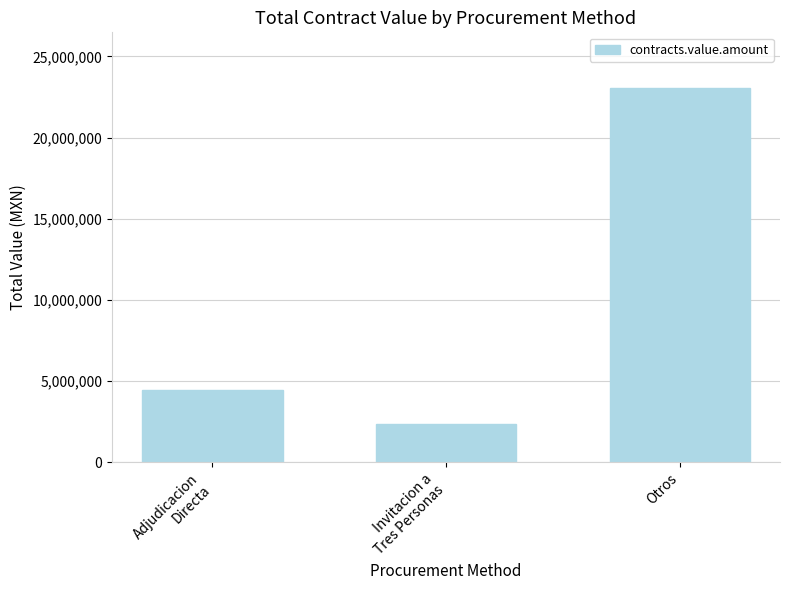

What is the minimum value shown in the chart?

2326761.9